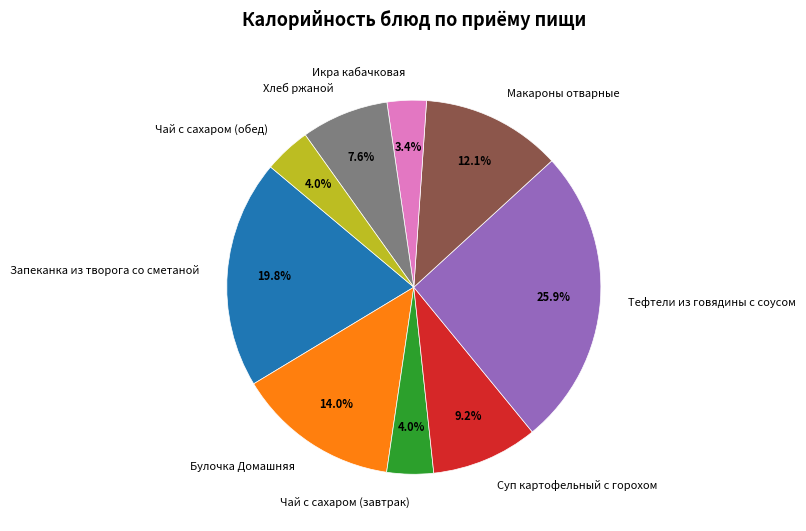

Between Булочка Домашняя and Запеканка из творога со сметаной, which is larger?

Запеканка из творога со сметаной